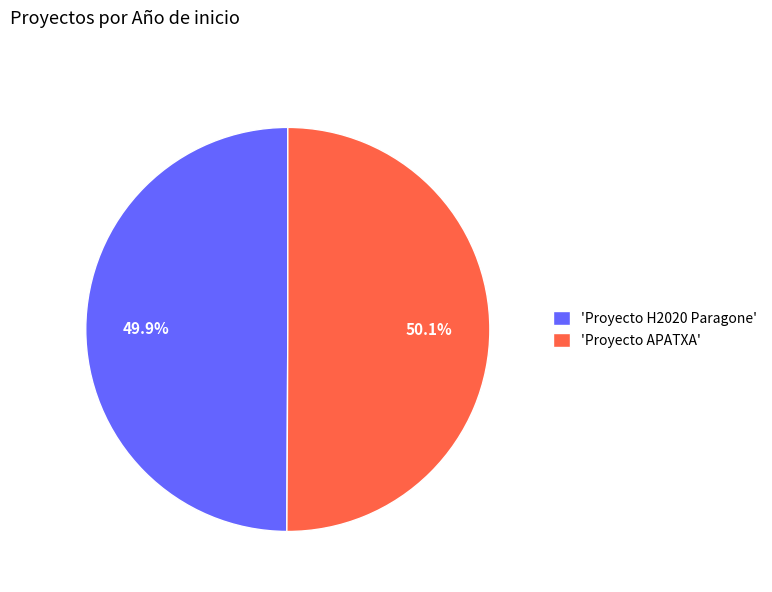

How many segments does this pie chart have?

2